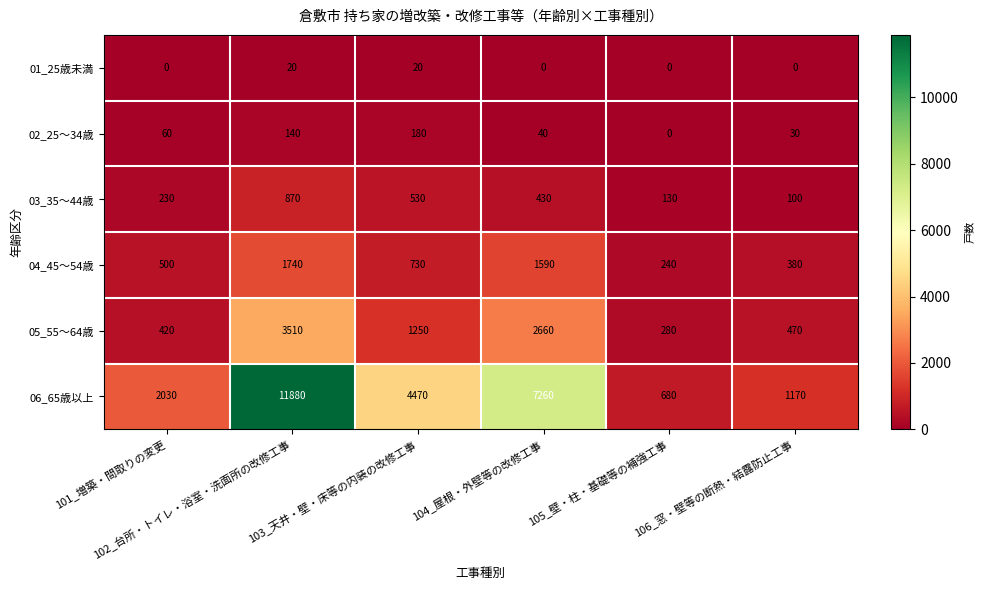

List the series in order of their peak value, lowest first.

01_25歳未満, 02_25～34歳, 03_35～44歳, 04_45～54歳, 05_55～64歳, 06_65歳以上